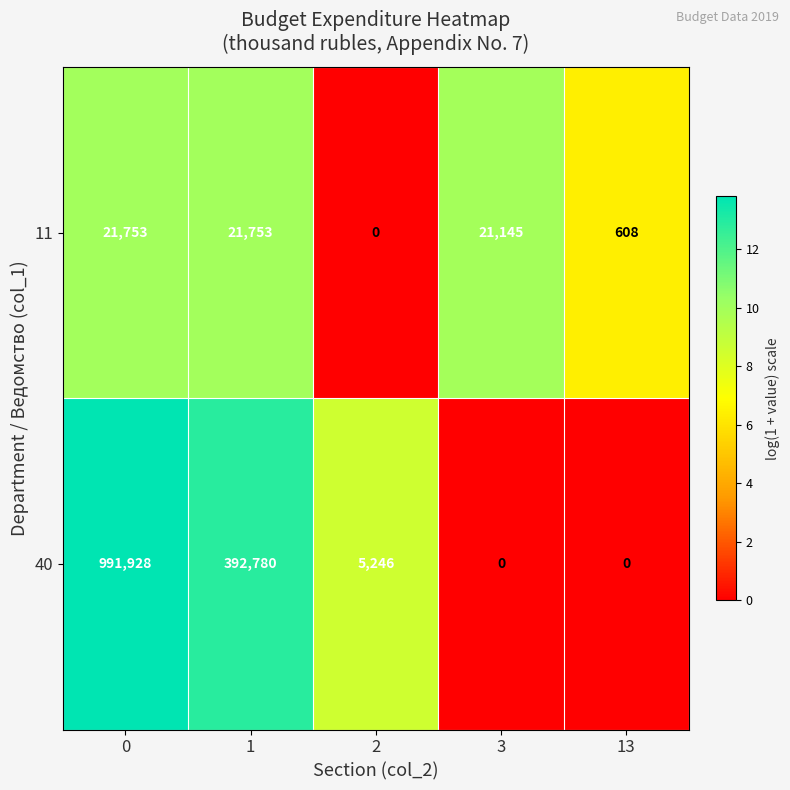

How many data points does each series have?

5